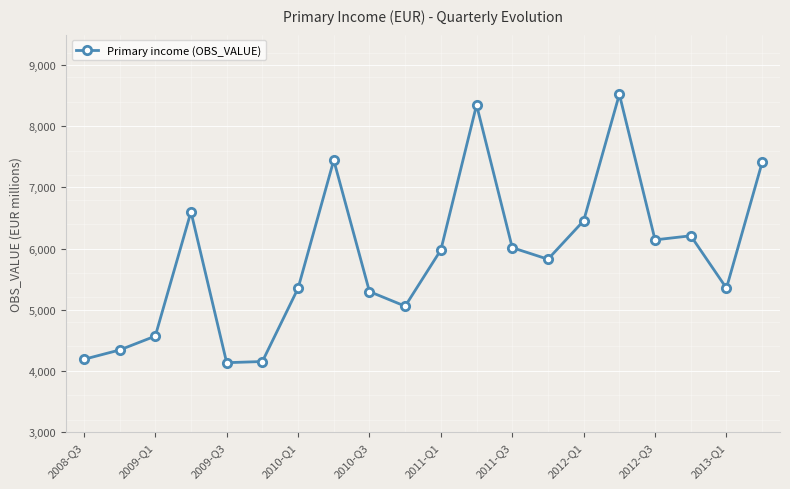

Does the chart have visible grid lines?

Yes